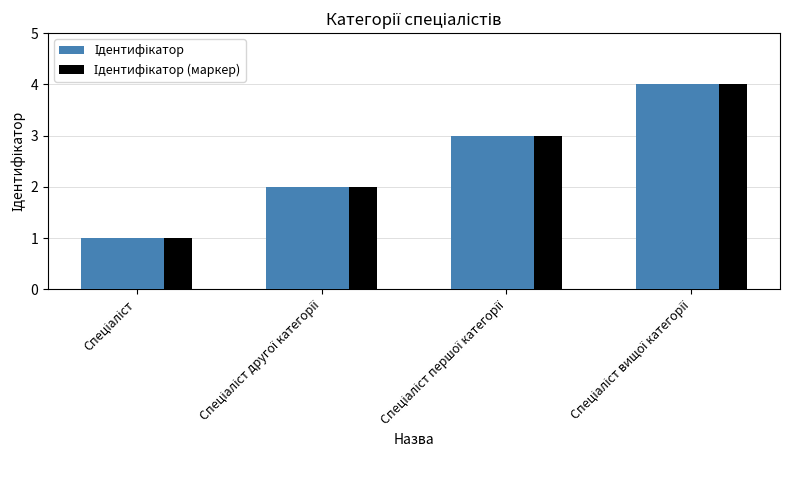

What is the maximum value shown in the chart?

4